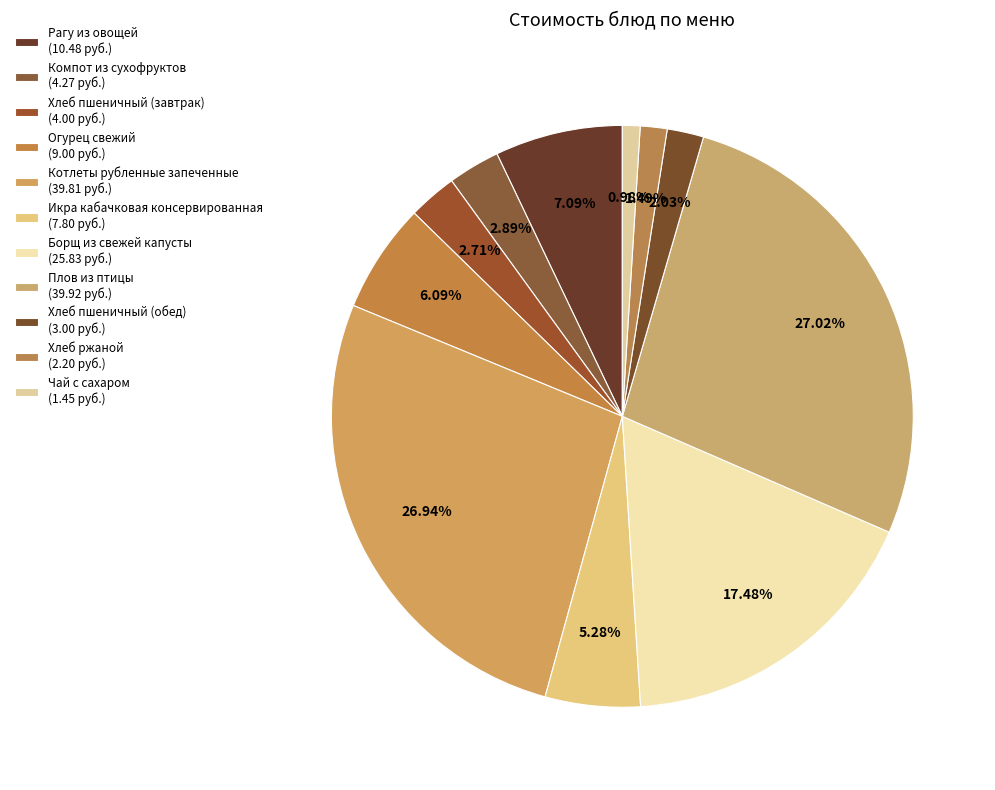

The Икра кабачковая консервированная slice represents 1% of the pie. True or false?

False